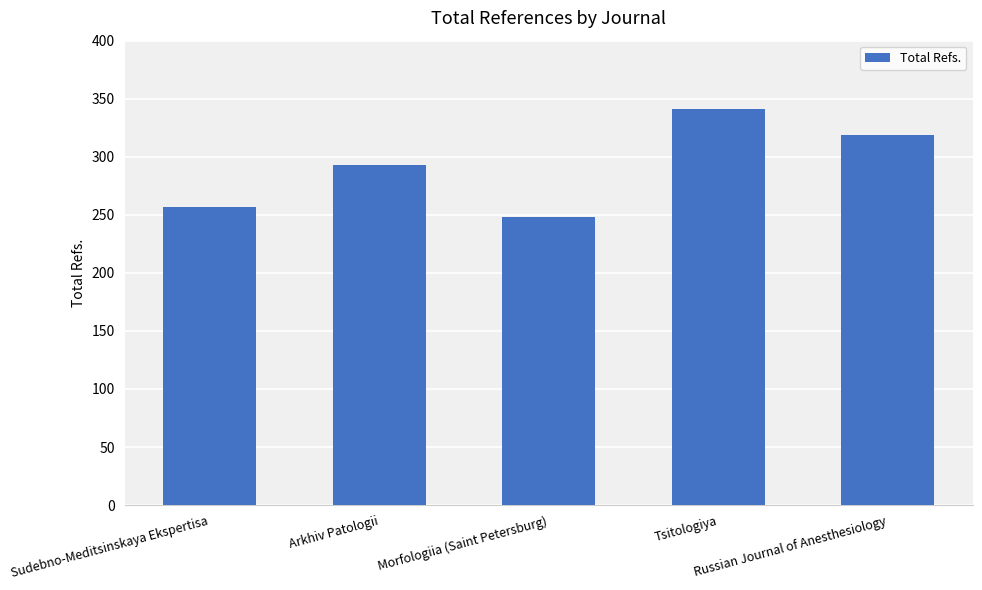

What is the value of the 5th bar from the left?

319